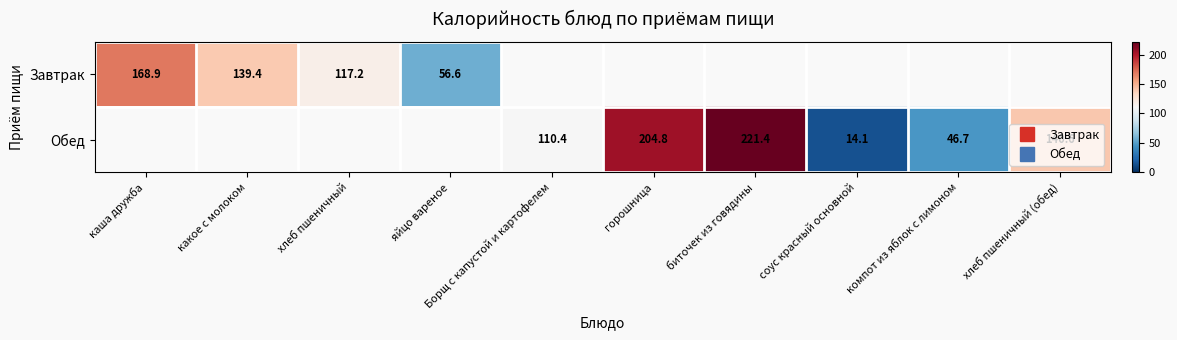

At which label does Обед reach its peak?

каша дружба